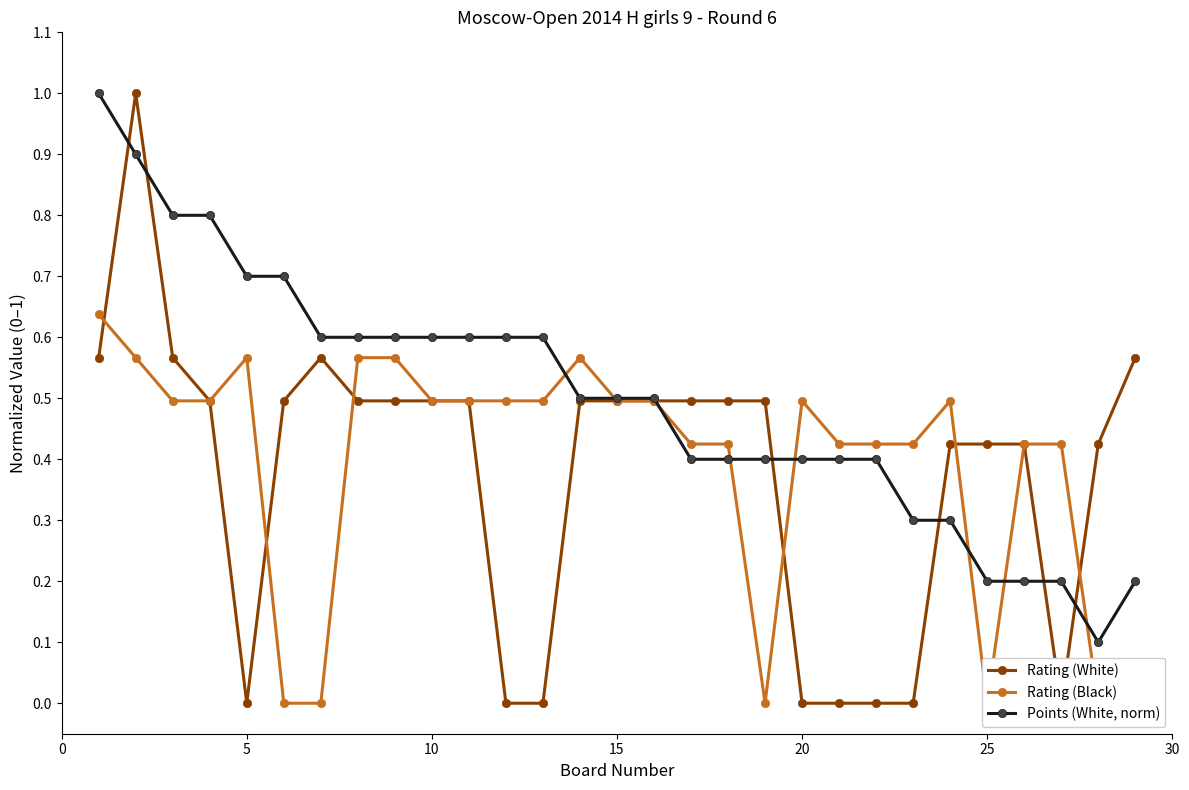

What is the difference between the maximum and minimum values in the Rating (White) series?

1.0